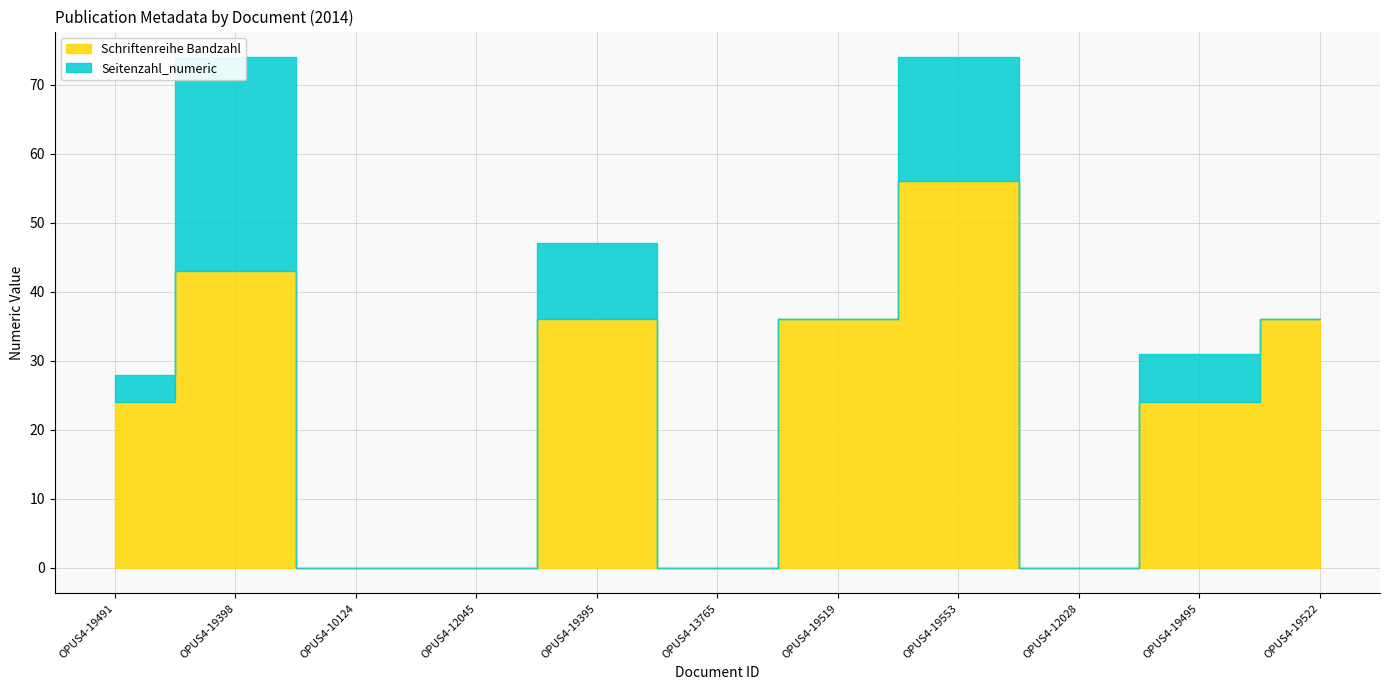

True or false: Seitenzahl_numeric and Schriftenreihe Bandzahl intersect in this chart.

False